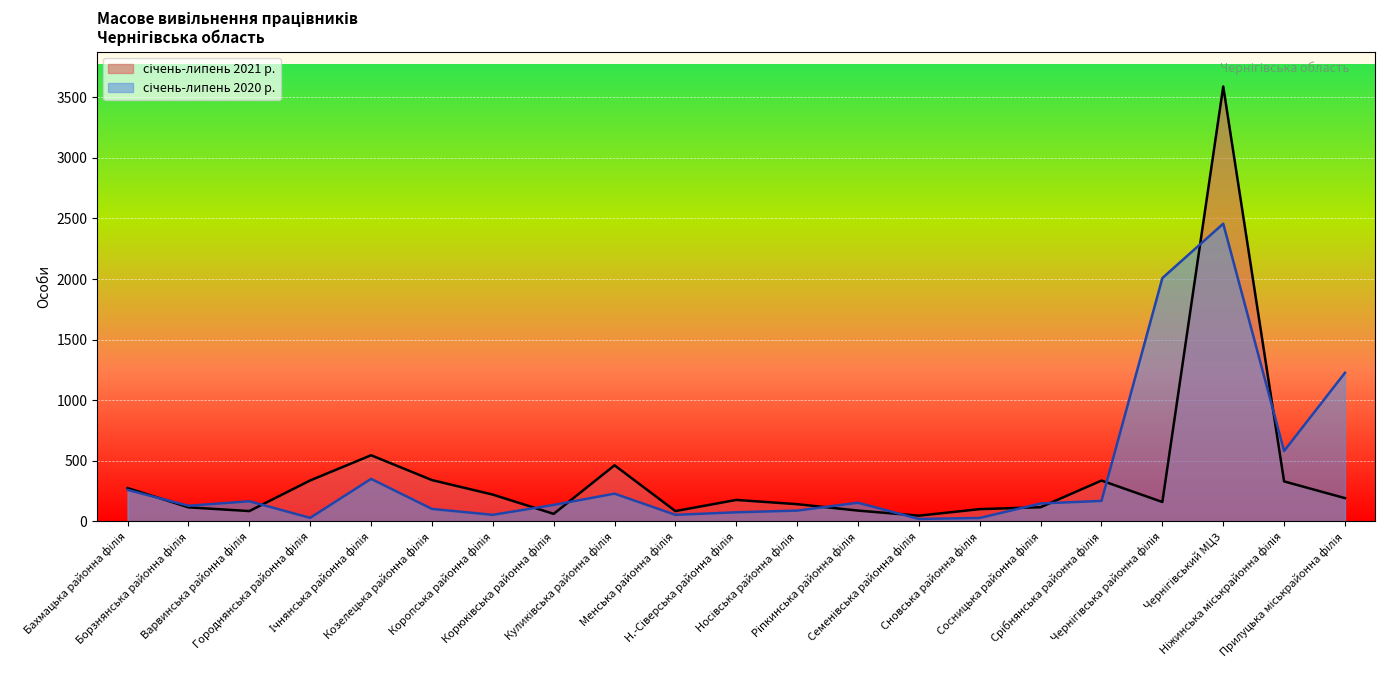

List the labels in order of січень-липень 2020 р. value, smallest first.

Семенівська районна філія, Сновська районна філія, Городнянська районна філія, Коропська районна філія, Менська районна філія, Н.-Сіверська районна філія, Носівська районна філія, Козелецька районна філія, Борзнянська районна філія, Корюківська районна філія, Сосницька районна філія, Ріпкинська районна філія, Варвинська районна філія, Срібнянська районна філія, Куликівська районна філія, Бахмацька районна філія, Ічнянська районна філія, Ніжинська міськрайонна філія, Прилуцька міськрайонна філія, Чернігівська районна філія, Чернігівський МЦЗ